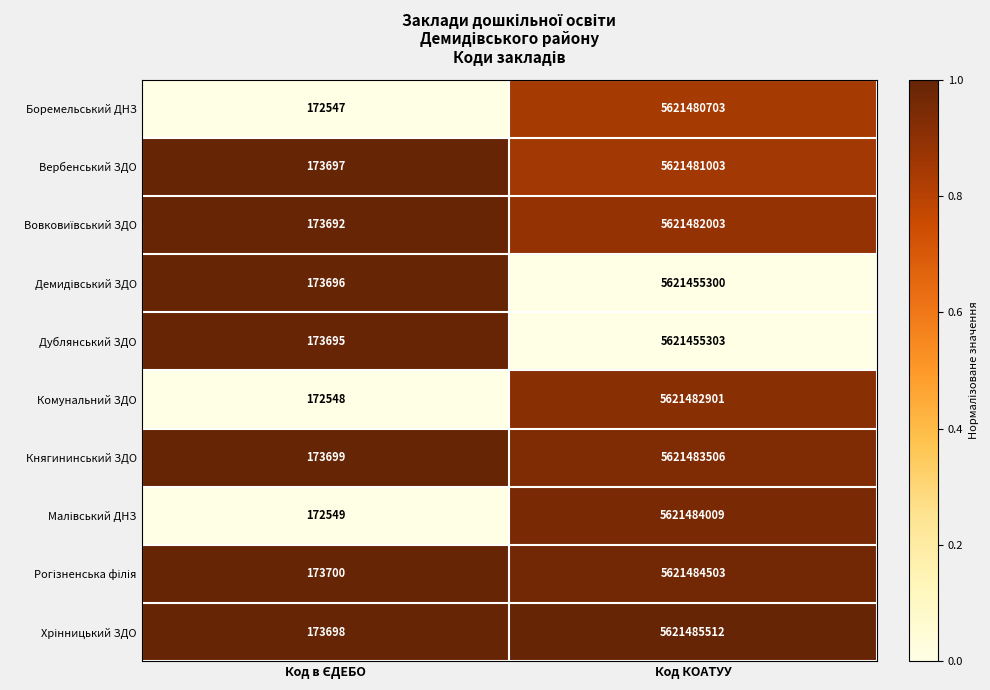

What is the spread (max minus min) of values at Код КОАТУУ?

30212